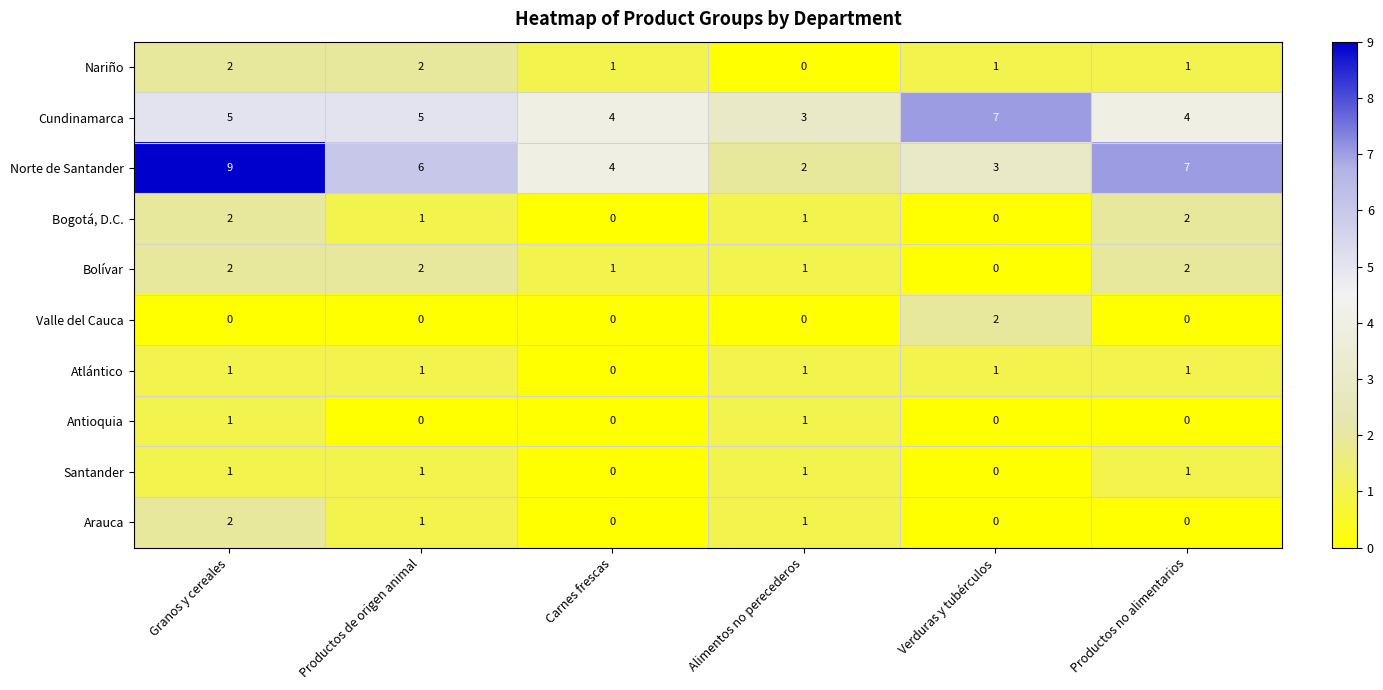

Which category has the highest value across all series?

Granos y cereales